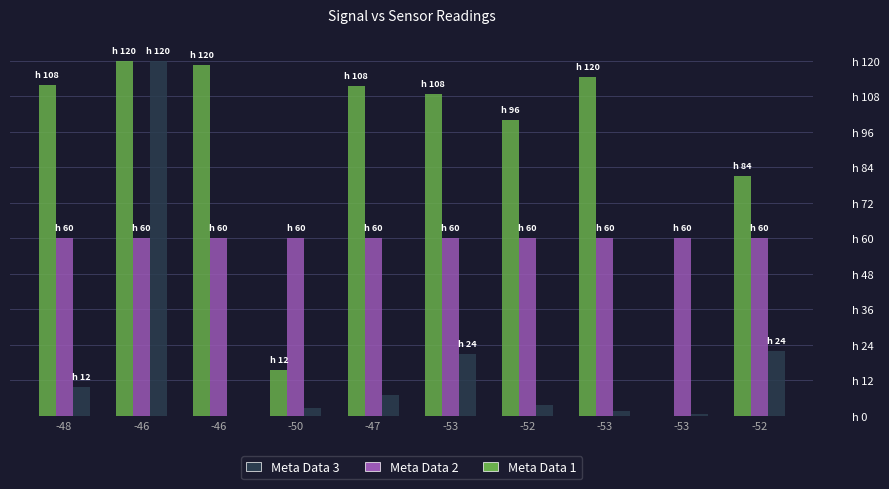

What is the value of the Meta Data 3 bar at the 5th from the left?

7.2